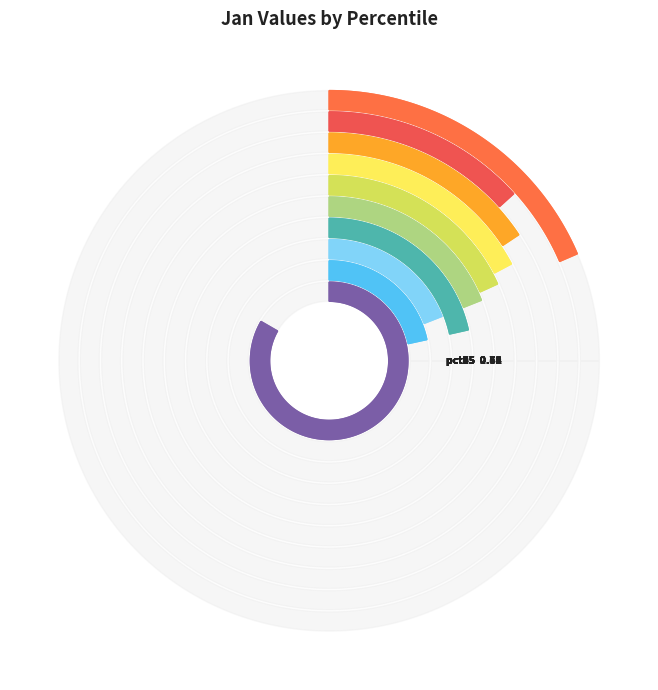

Which category has the biggest portion of the pie?

pct05